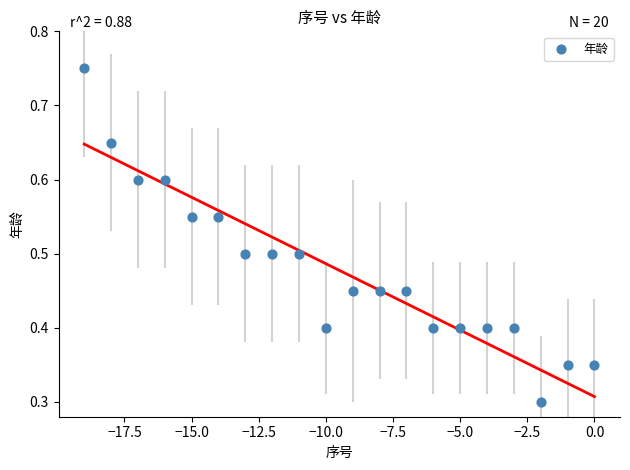

What is the range of X values (max minus min)?

19.0